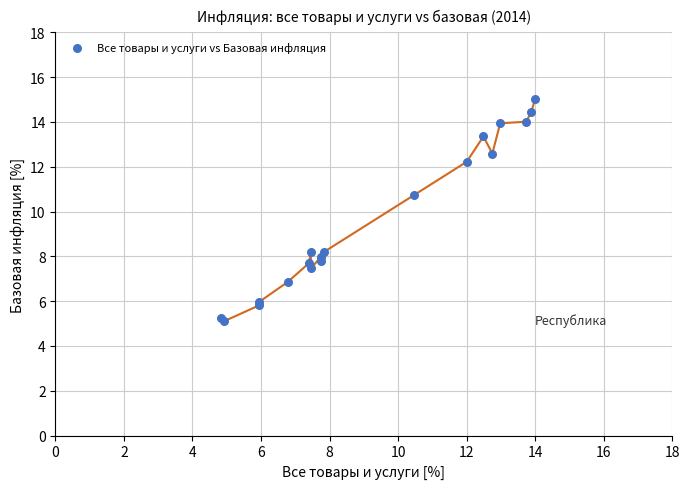

What Y value in the scatter plot is closest to 10?

10.7